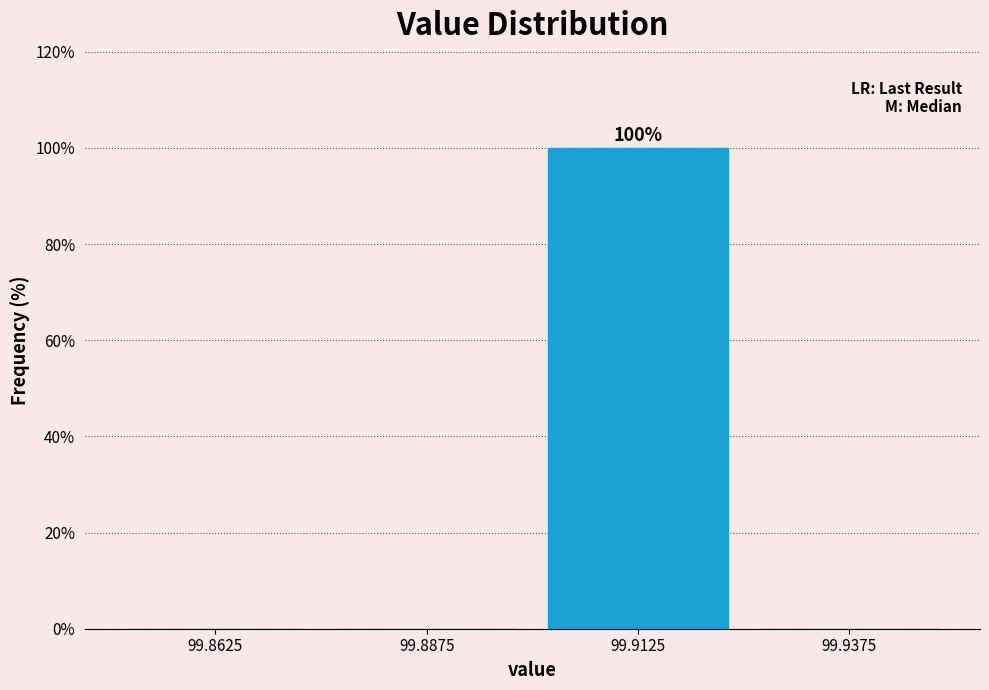

Reading left to right, transcribe all the data shown in this chart.

99.8625=0	99.8875=0	99.9125=100	99.9375=0